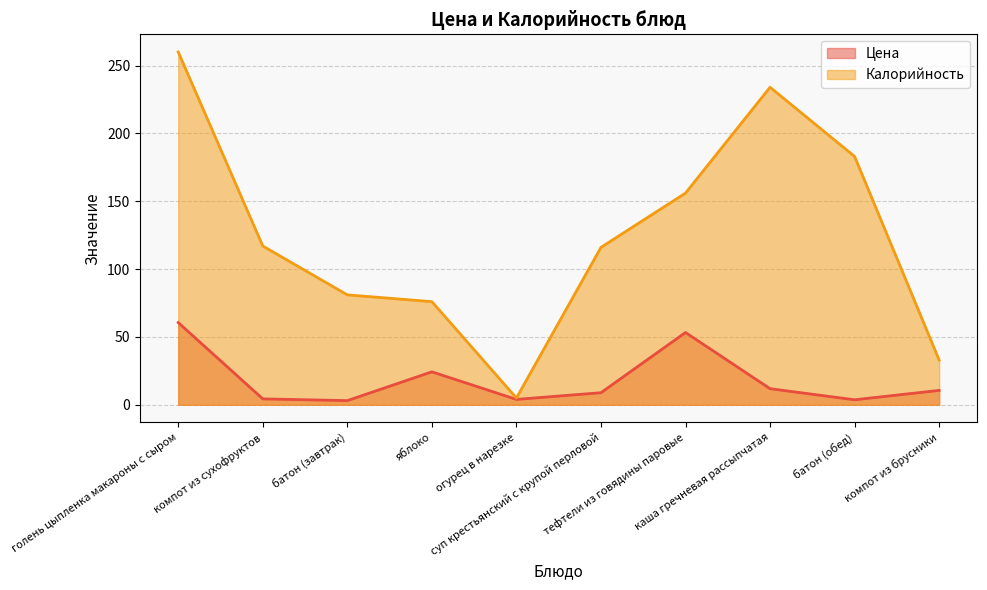

What is the total value across all series at огурец в нарезке?

9.0